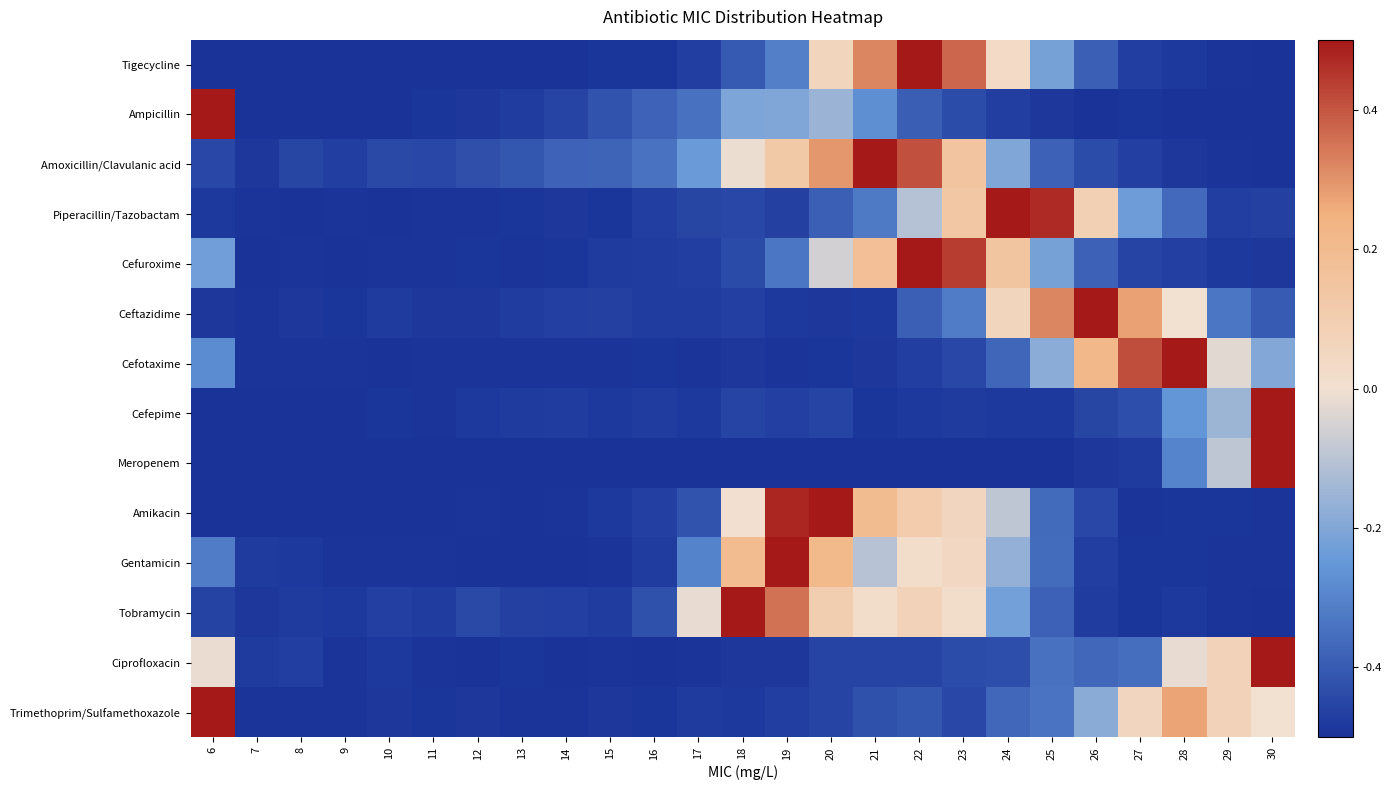

Reading left to right, extract all data points from this chart.

Tigecycline: 6=-0.5	7=-0.5	8=-0.5	9=-0.5	10=-0.5	11=-0.5	12=-0.5	13=-0.5	14=-0.5	15=-0.5	16=-0.5	17=-0.5	18=-0.4	19=-0.3	20=0.1	21=0.3	22=0.5	23=0.4	24=0.0	25=-0.2	26=-0.4	27=-0.5	28=-0.5	29=-0.5	30=-0.5
Ampicillin: 6=0.5	7=-0.5	8=-0.5	9=-0.5	10=-0.5	11=-0.5	12=-0.5	13=-0.5	14=-0.5	15=-0.4	16=-0.4	17=-0.3	18=-0.2	19=-0.2	20=-0.2	21=-0.3	22=-0.4	23=-0.4	24=-0.5	25=-0.5	26=-0.5	27=-0.5	28=-0.5	29=-0.5	30=-0.5
Amoxicillin/Clavulanic acid: 6=-0.4	7=-0.5	8=-0.5	9=-0.5	10=-0.4	11=-0.4	12=-0.4	13=-0.4	14=-0.4	15=-0.4	16=-0.3	17=-0.2	18=-0.0	19=0.1	20=0.3	21=0.5	22=0.4	23=0.1	24=-0.2	25=-0.4	26=-0.4	27=-0.5	28=-0.5	29=-0.5	30=-0.5
Piperacillin/Tazobactam: 6=-0.5	7=-0.5	8=-0.5	9=-0.5	10=-0.5	11=-0.5	12=-0.5	13=-0.5	14=-0.5	15=-0.5	16=-0.5	17=-0.5	18=-0.4	19=-0.5	20=-0.4	21=-0.3	22=-0.1	23=0.1	24=0.5	25=0.5	26=0.1	27=-0.2	28=-0.4	29=-0.5	30=-0.5
Cefuroxime: 6=-0.2	7=-0.5	8=-0.5	9=-0.5	10=-0.5	11=-0.5	12=-0.5	13=-0.5	14=-0.5	15=-0.5	16=-0.5	17=-0.5	18=-0.4	19=-0.3	20=-0.1	21=0.2	22=0.5	23=0.4	24=0.1	25=-0.2	26=-0.4	27=-0.5	28=-0.5	29=-0.5	30=-0.5
Ceftazidime: 6=-0.5	7=-0.5	8=-0.5	9=-0.5	10=-0.5	11=-0.5	12=-0.5	13=-0.5	14=-0.5	15=-0.5	16=-0.5	17=-0.5	18=-0.5	19=-0.5	20=-0.5	21=-0.5	22=-0.4	23=-0.3	24=0.1	25=0.3	26=0.5	27=0.3	28=0.0	29=-0.3	30=-0.4
Cefotaxime: 6=-0.3	7=-0.5	8=-0.5	9=-0.5	10=-0.5	11=-0.5	12=-0.5	13=-0.5	14=-0.5	15=-0.5	16=-0.5	17=-0.5	18=-0.5	19=-0.5	20=-0.5	21=-0.5	22=-0.5	23=-0.4	24=-0.4	25=-0.2	26=0.2	27=0.4	28=0.5	29=-0.0	30=-0.2
Cefepime: 6=-0.5	7=-0.5	8=-0.5	9=-0.5	10=-0.5	11=-0.5	12=-0.5	13=-0.5	14=-0.5	15=-0.5	16=-0.5	17=-0.5	18=-0.5	19=-0.5	20=-0.5	21=-0.5	22=-0.5	23=-0.5	24=-0.5	25=-0.5	26=-0.5	27=-0.4	28=-0.3	29=-0.1	30=0.5
Meropenem: 6=-0.5	7=-0.5	8=-0.5	9=-0.5	10=-0.5	11=-0.5	12=-0.5	13=-0.5	14=-0.5	15=-0.5	16=-0.5	17=-0.5	18=-0.5	19=-0.5	20=-0.5	21=-0.5	22=-0.5	23=-0.5	24=-0.5	25=-0.5	26=-0.5	27=-0.5	28=-0.3	29=-0.1	30=0.5
Amikacin: 6=-0.5	7=-0.5	8=-0.5	9=-0.5	10=-0.5	11=-0.5	12=-0.5	13=-0.5	14=-0.5	15=-0.5	16=-0.5	17=-0.4	18=0.0	19=0.5	20=0.5	21=0.2	22=0.1	23=0.1	24=-0.1	25=-0.4	26=-0.4	27=-0.5	28=-0.5	29=-0.5	30=-0.5
Gentamicin: 6=-0.3	7=-0.5	8=-0.5	9=-0.5	10=-0.5	11=-0.5	12=-0.5	13=-0.5	14=-0.5	15=-0.5	16=-0.5	17=-0.3	18=0.2	19=0.5	20=0.2	21=-0.1	22=0.0	23=0.0	24=-0.2	25=-0.4	26=-0.5	27=-0.5	28=-0.5	29=-0.5	30=-0.5
Tobramycin: 6=-0.5	7=-0.5	8=-0.5	9=-0.5	10=-0.5	11=-0.5	12=-0.4	13=-0.5	14=-0.5	15=-0.5	16=-0.4	17=-0.0	18=0.5	19=0.4	20=0.1	21=0.0	22=0.1	23=0.0	24=-0.2	25=-0.4	26=-0.5	27=-0.5	28=-0.5	29=-0.5	30=-0.5
Ciprofloxacin: 6=-0.0	7=-0.5	8=-0.5	9=-0.5	10=-0.5	11=-0.5	12=-0.5	13=-0.5	14=-0.5	15=-0.5	16=-0.5	17=-0.5	18=-0.5	19=-0.5	20=-0.5	21=-0.5	22=-0.5	23=-0.4	24=-0.4	25=-0.3	26=-0.4	27=-0.4	28=-0.0	29=0.1	30=0.5
Trimethoprim/Sulfamethoxazole: 6=0.5	7=-0.5	8=-0.5	9=-0.5	10=-0.5	11=-0.5	12=-0.5	13=-0.5	14=-0.5	15=-0.5	16=-0.5	17=-0.5	18=-0.5	19=-0.5	20=-0.5	21=-0.4	22=-0.4	23=-0.4	24=-0.4	25=-0.3	26=-0.2	27=0.1	28=0.3	29=0.1	30=0.0